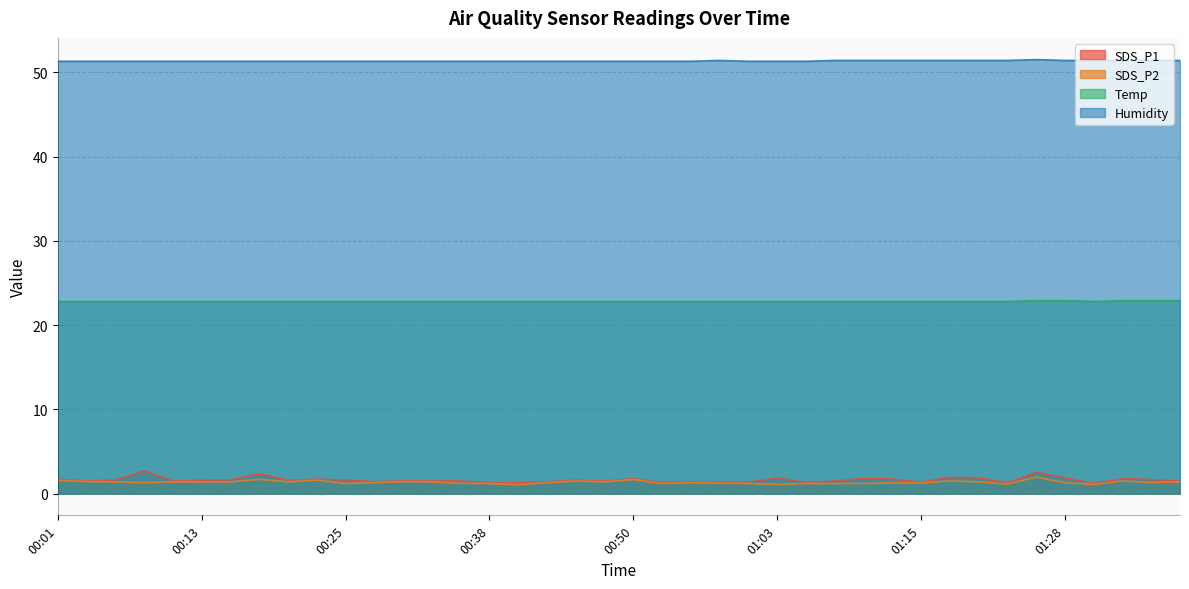

Reading left to right, transcribe all the data shown in this chart.

SDS_P1: 1.7	1.5	1.6	2.7	1.5	1.6	1.6	2.4	1.6	1.7	1.6	1.4	1.5	1.5	1.5	1.3	1.3	1.4	1.6	1.5	1.8	1.3	1.4	1.3	1.3	1.9	1.3	1.5	1.8	1.7	1.4	1.9	1.9	1.3	2.5	1.9	1.2	1.8	1.7	1.5
SDS_P2: 1.6	1.4	1.4	1.3	1.4	1.4	1.4	1.7	1.4	1.6	1.2	1.3	1.4	1.4	1.2	1.2	1.1	1.3	1.5	1.4	1.7	1.2	1.3	1.2	1.2	1.1	1.2	1.2	1.2	1.3	1.3	1.5	1.4	1.1	2.0	1.3	1.1	1.5	1.3	1.4
Temp: 22.8	22.8	22.8	22.8	22.8	22.8	22.8	22.8	22.8	22.8	22.8	22.8	22.8	22.8	22.8	22.8	22.8	22.8	22.8	22.8	22.8	22.8	22.8	22.8	22.8	22.8	22.8	22.8	22.8	22.8	22.8	22.8	22.8	22.8	22.9	22.9	22.8	22.9	22.9	22.9
Humidity: 51.3	51.3	51.3	51.3	51.3	51.3	51.3	51.3	51.3	51.3	51.3	51.3	51.3	51.3	51.3	51.3	51.3	51.3	51.3	51.3	51.3	51.3	51.3	51.4	51.3	51.3	51.3	51.4	51.4	51.4	51.4	51.4	51.4	51.4	51.5	51.4	51.4	51.4	51.4	51.4